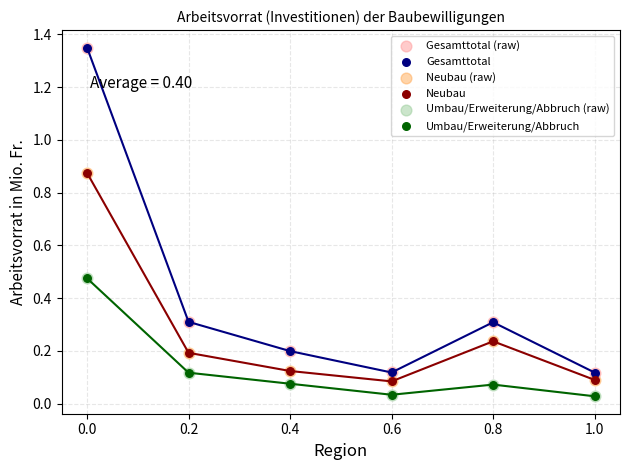

Which series reaches the minimum Y coordinate?

Umbau/Erweiterung/Abbruch (raw)